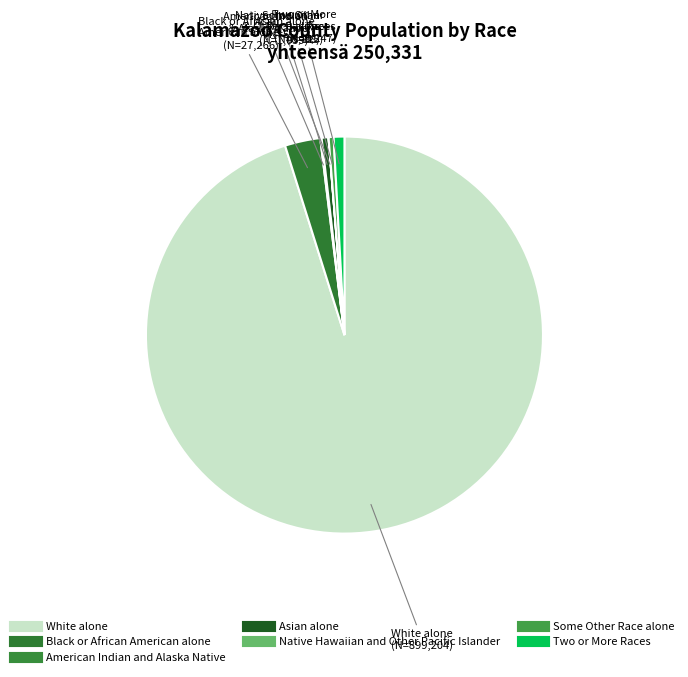

Approximately how many times larger is the value at American Indian and Alaska Native compared to Asian alone?

0.2